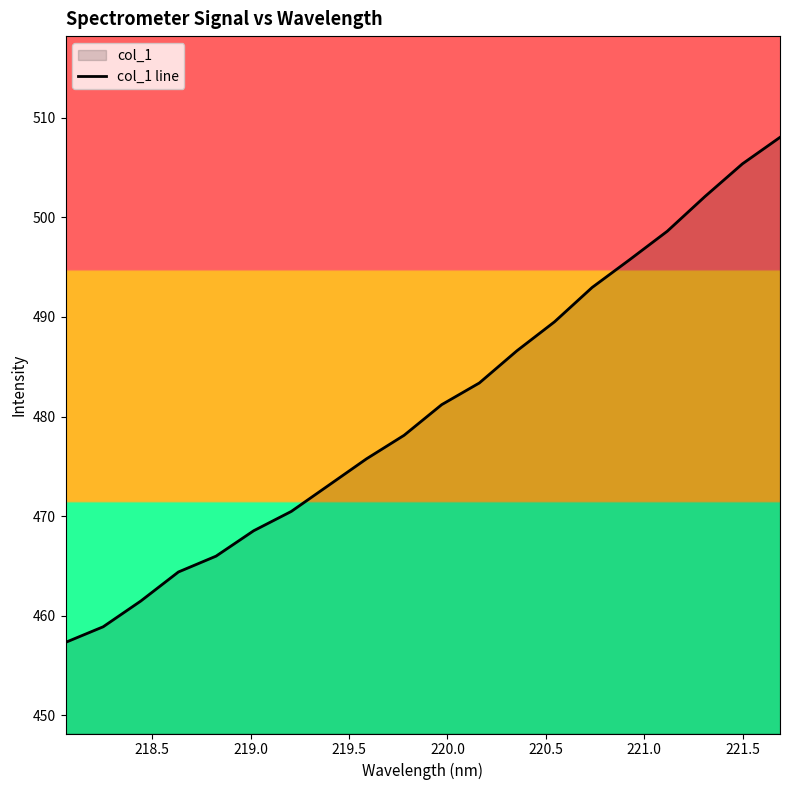

What is the difference between the maximum and minimum values?

50.7